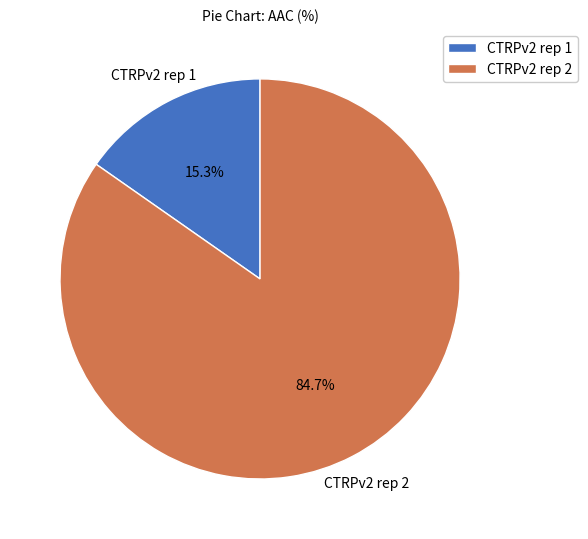

Approximately how many times larger is the value at CTRPv2 rep 1 compared to CTRPv2 rep 2?

0.2